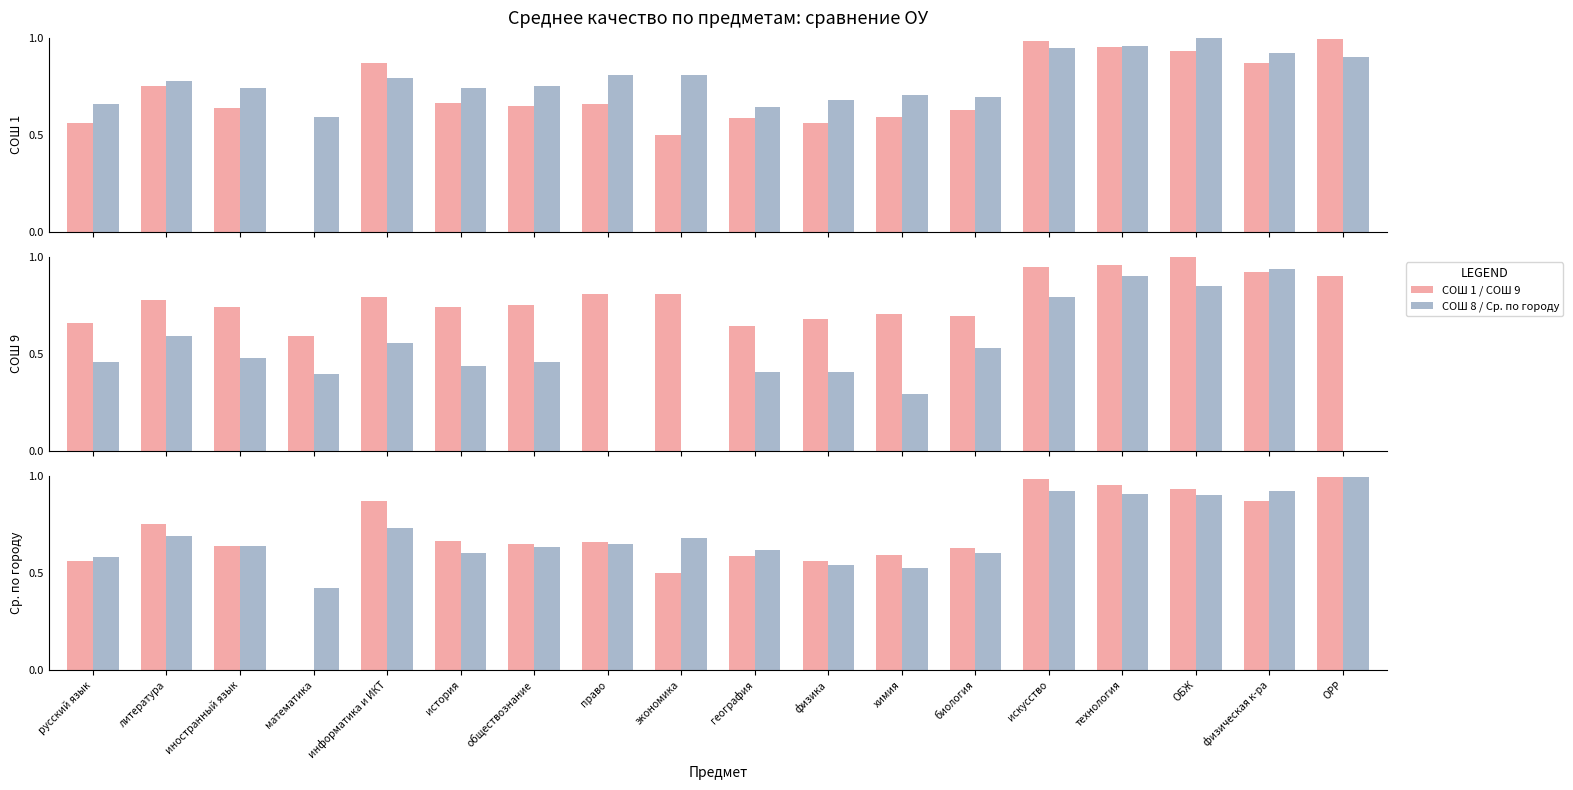

Which has a higher value, информатика и ИКТ or русский язык?

информатика и ИКТ